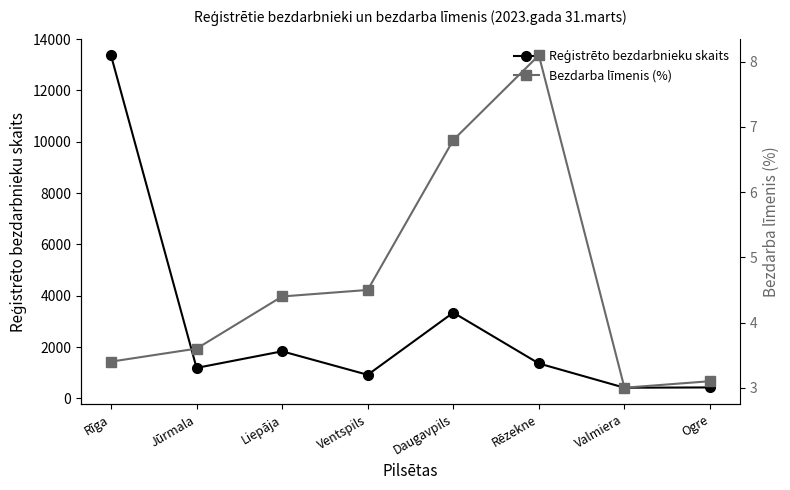

Rank the series at Valmiera from lowest to highest value.

Bezdarba līmenis (%), Reģistrēto bezdarbnieku skaits